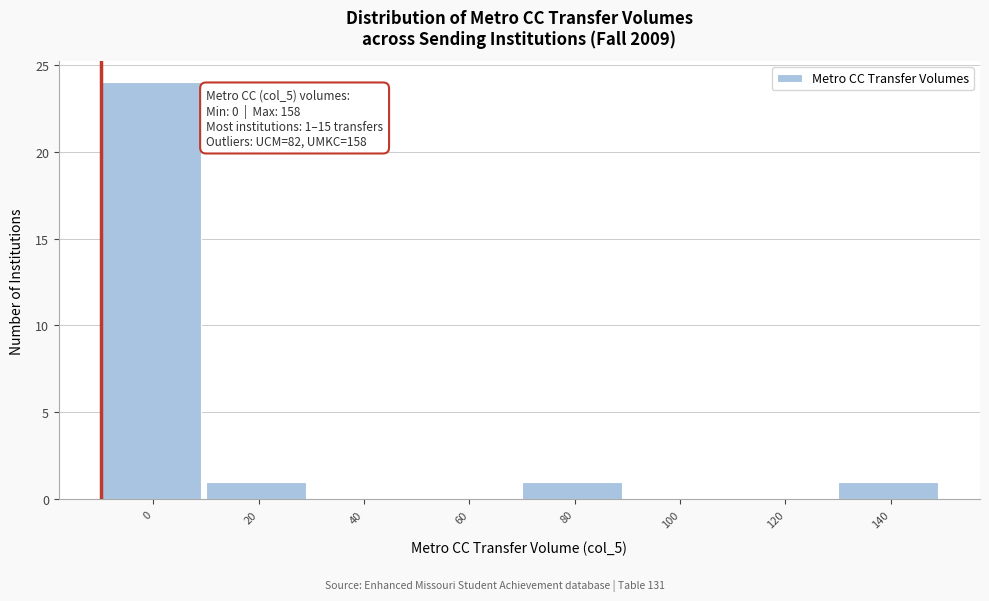

Reading left to right, list all the values displayed in this chart.

0=24	20=1	40=0	60=0	80=1	100=0	120=0	140=1